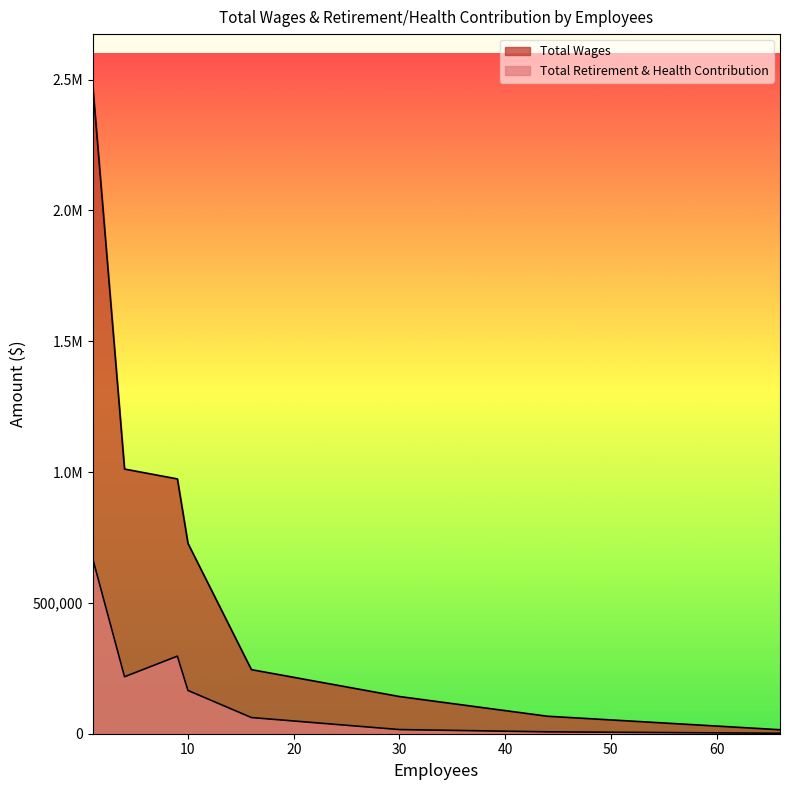

Reading left to right, list all the values displayed in this chart.

Total Wages: 2475880	1011589	973840	727439	244945	142163	66854	15241
Total Retirement & Health Contribution: 668113	217769	296518	165330	61804	15879	7215	1765